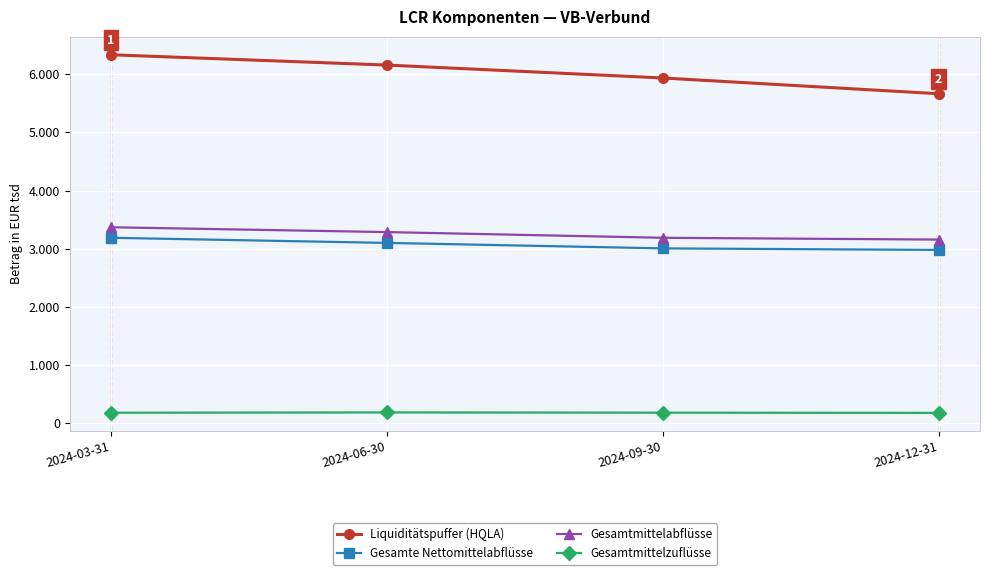

What position from the left is 2024-09-30?

3